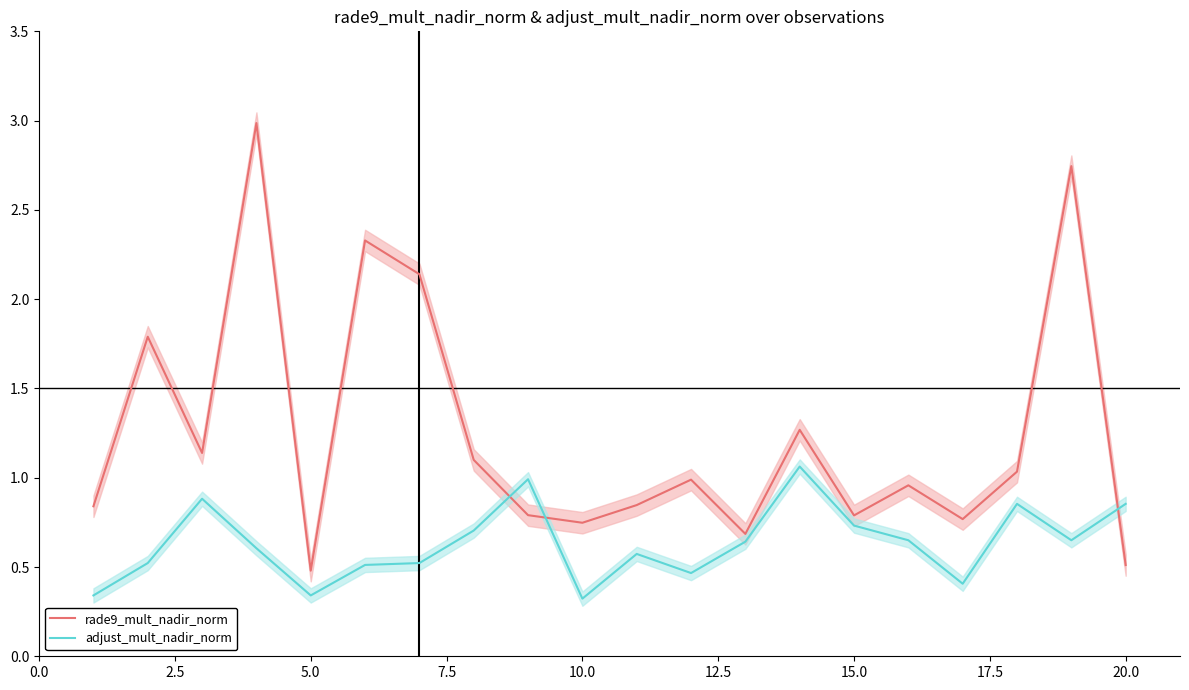

After their last crossing, which series has the higher values: adjust_mult_nadir_norm or rade9_mult_nadir_norm?

adjust_mult_nadir_norm